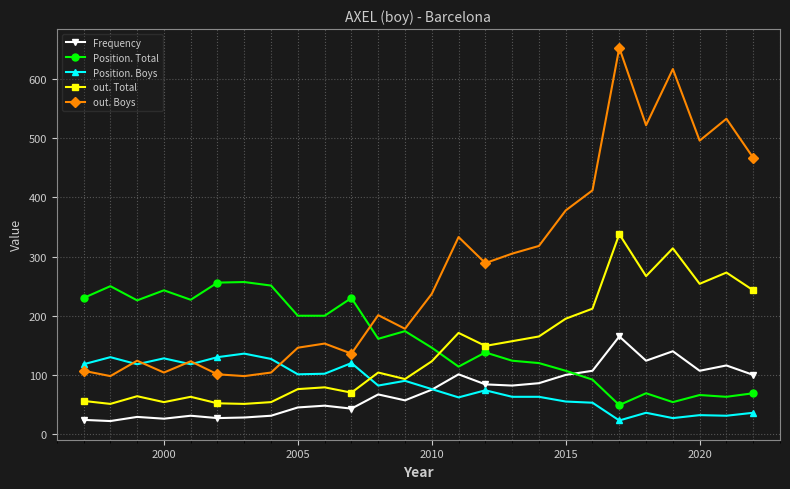

List the series in order of their peak value, lowest first.

Position. Boys, Frequency, Position. Total, out. Total, out. Boys